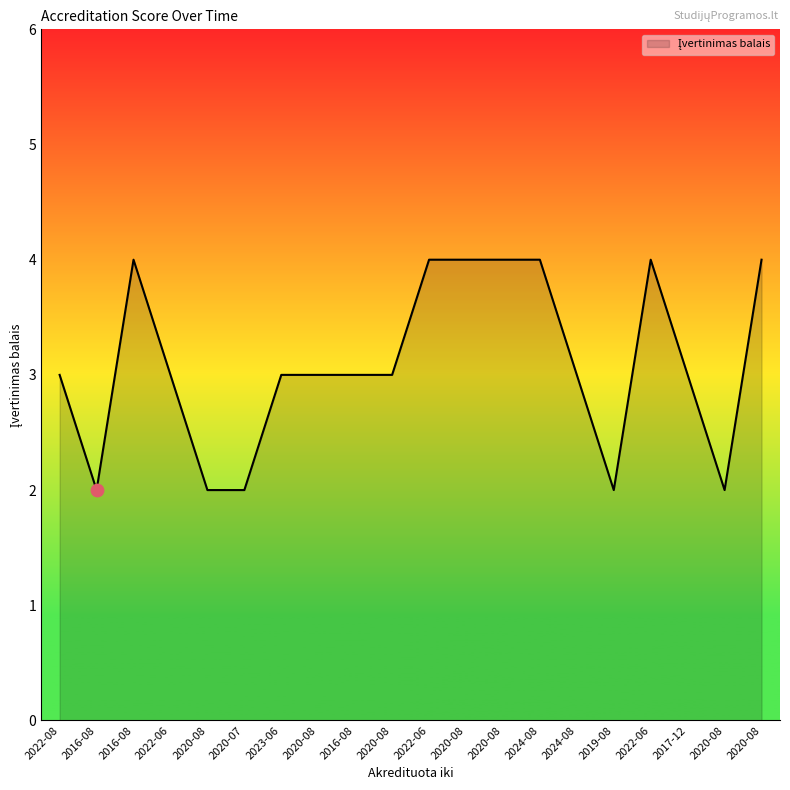

What is the change in value from 2022-06 to 2024-08?

+1